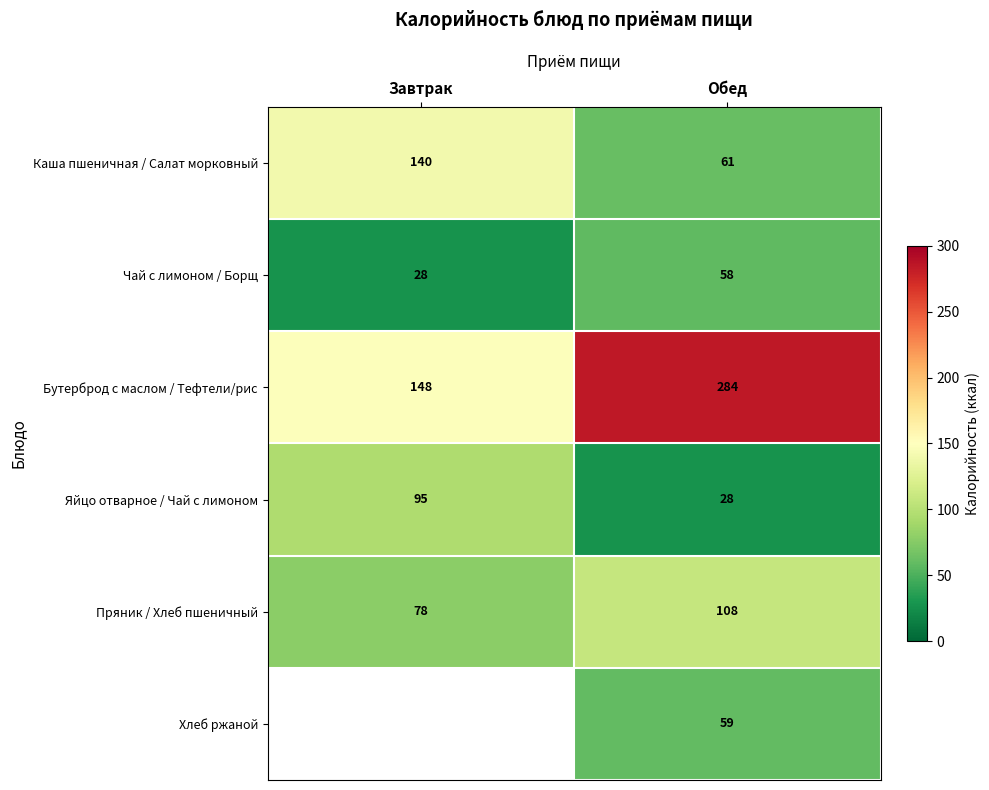

At which label does Чай с лимоном / Борщ reach its peak?

Обед